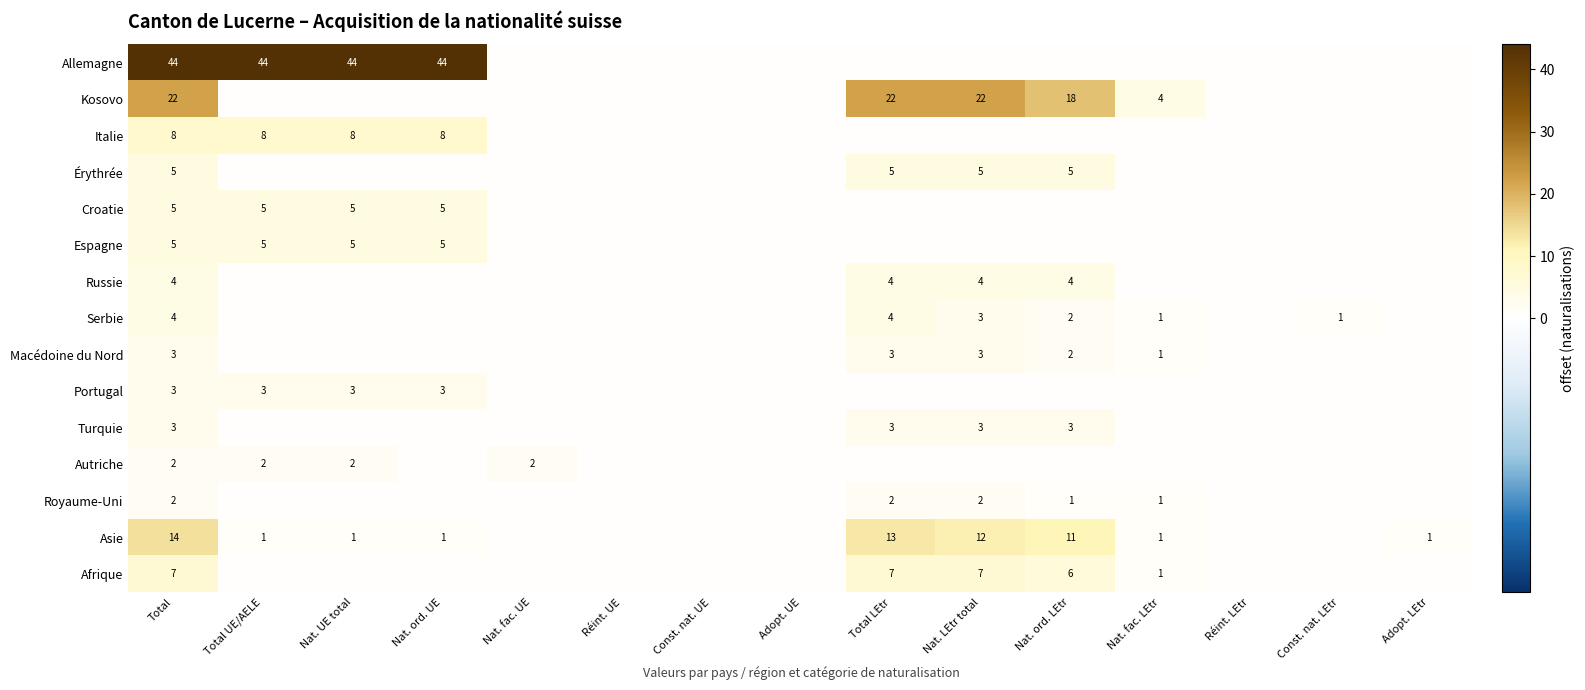

True or false: Kosovo has a value of 22 at Nat. LEtr total.

True